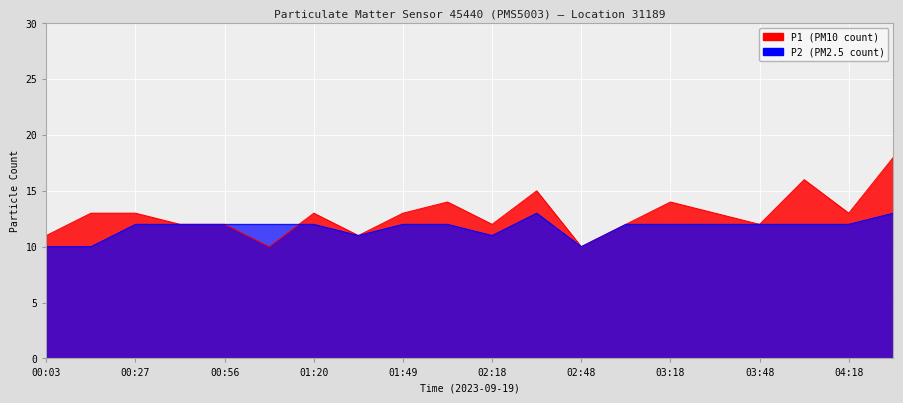

The P1 series shows 13 at 01:20. True or false?

True